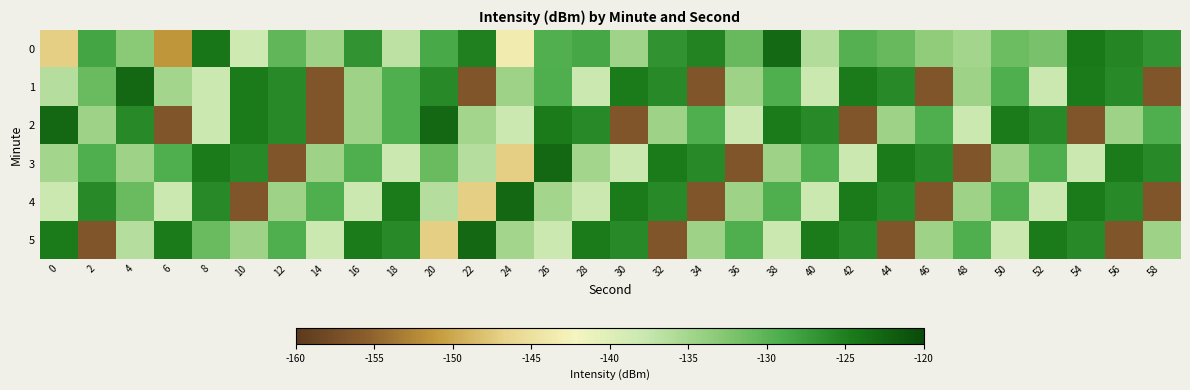

Rank the series by their maximum value, from lowest to highest.

0, 1, 2, 3, 4, 5